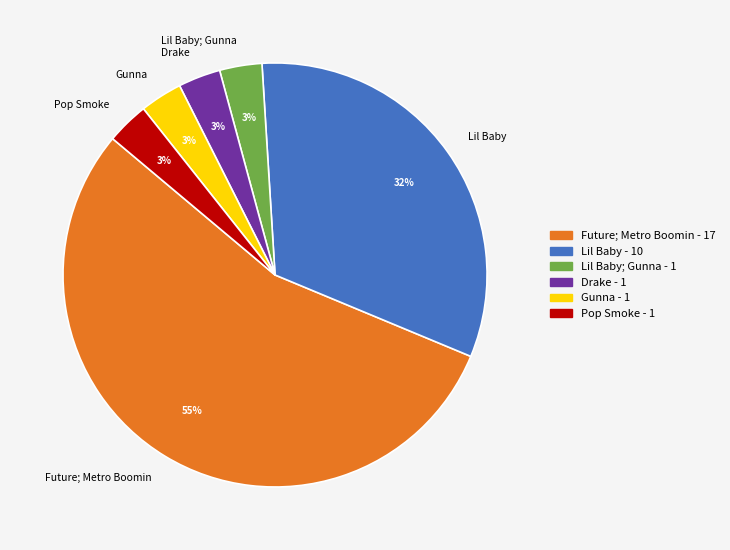

To the nearest percent, what is the combined percentage of Gunna and Lil Baby; Gunna?

6%